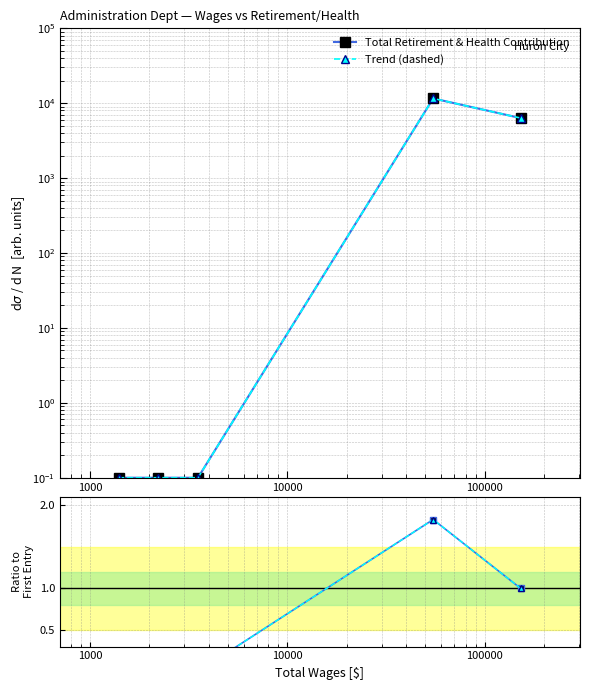

Does the chart have visible grid lines?

Yes